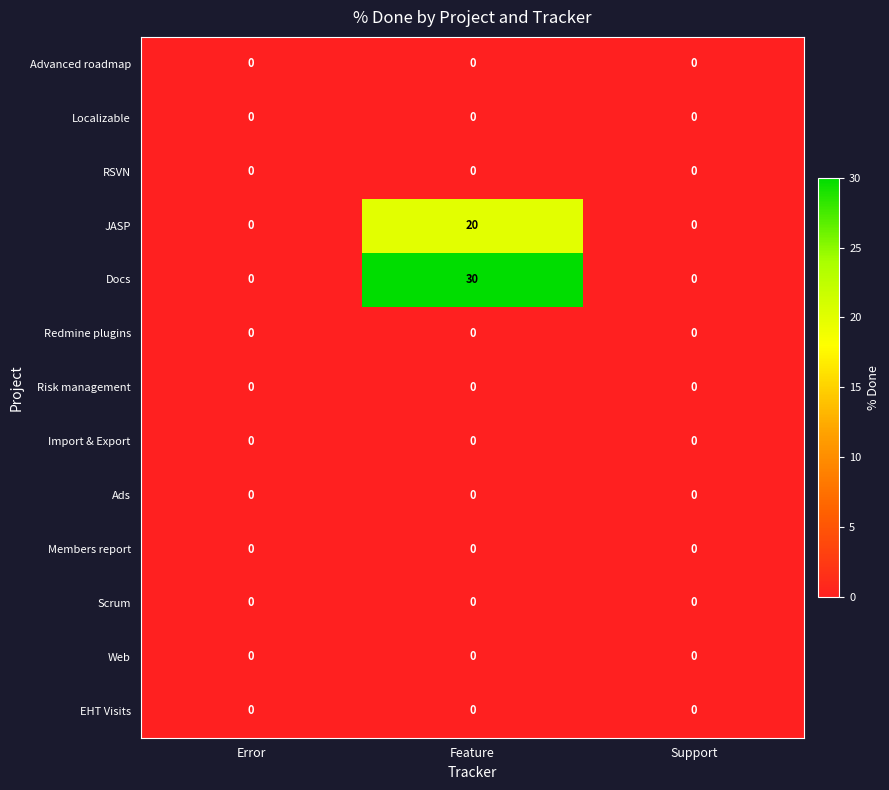

Which category has the highest value across all series?

Feature